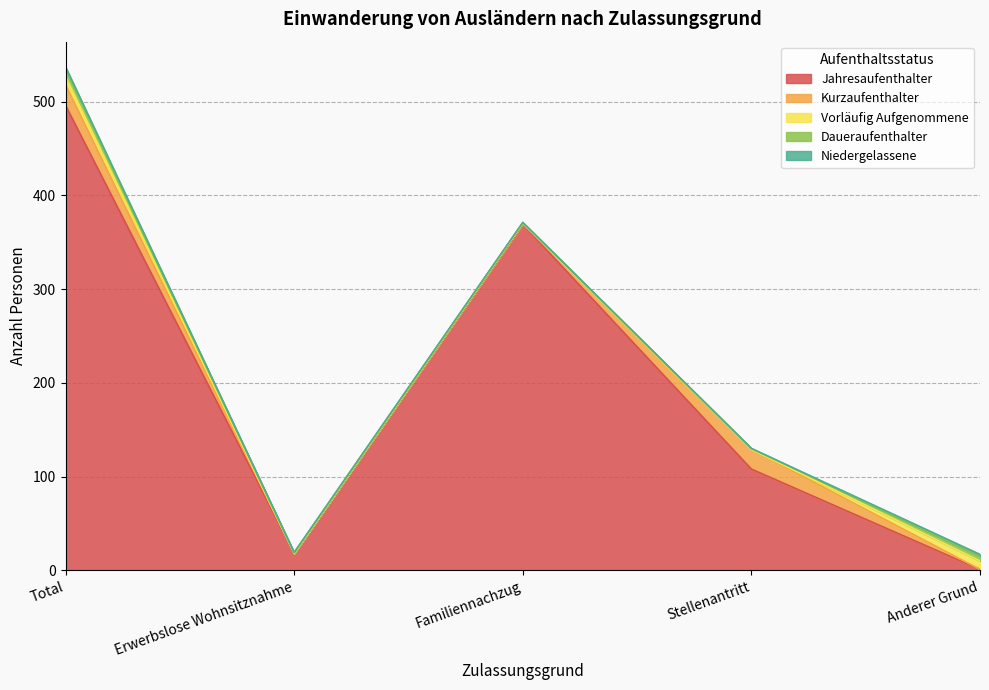

At how many categories does at least one series exceed 92?

3